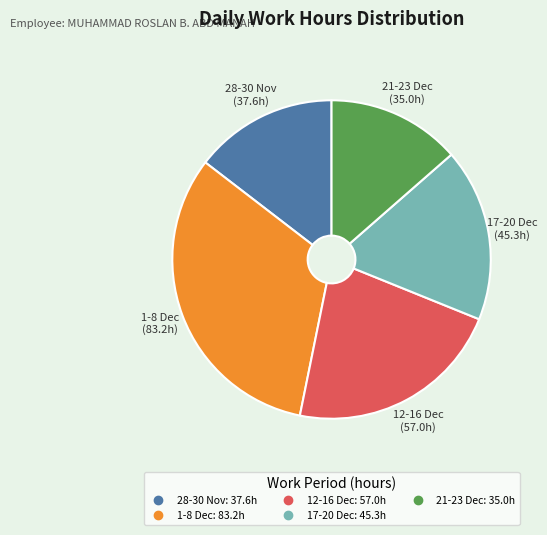

Count the number of slices in the pie.

5